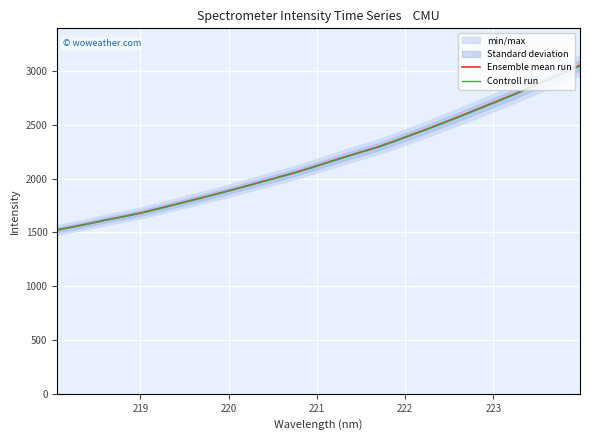

What is the lowest value of the Ensemble mean run series?

1524.5